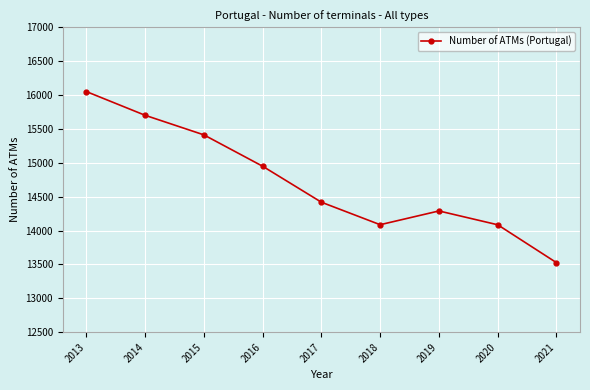

How many distinct data groups are displayed?

1